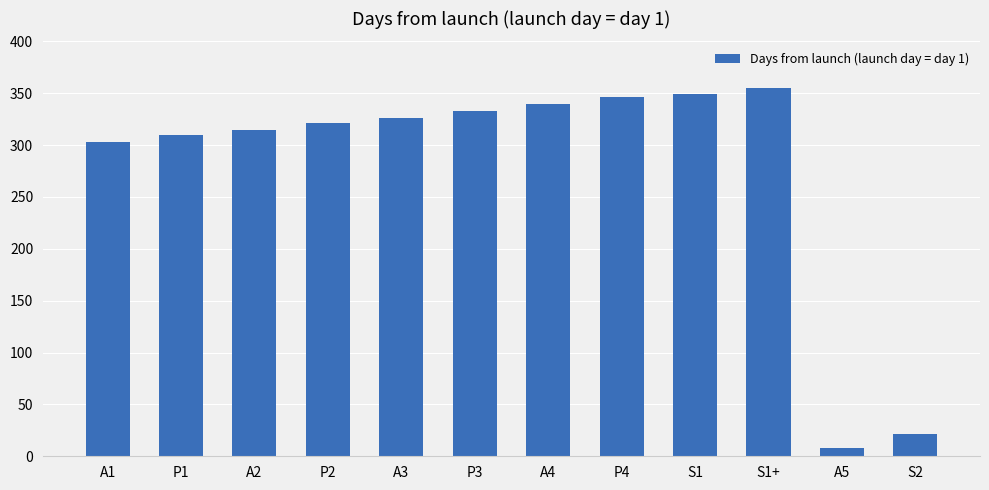

Does the chart contain stacked bars?

No